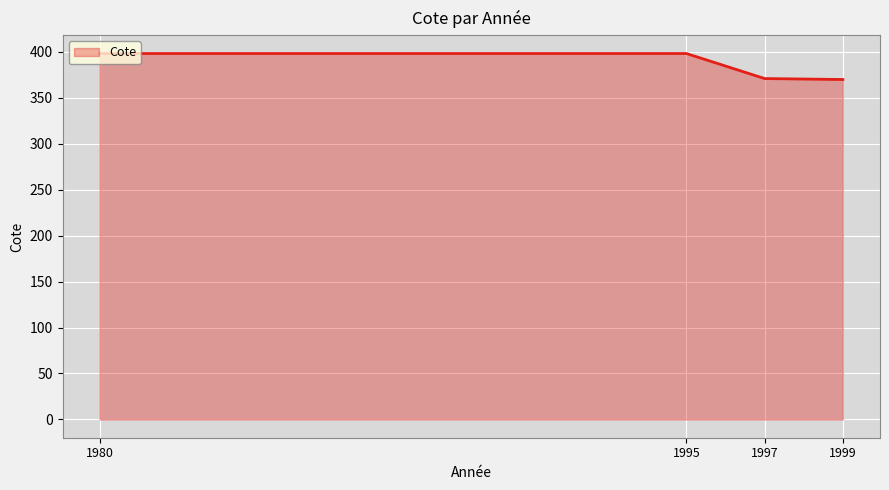

What is the change in value from 1980 to 1997?

-27.3